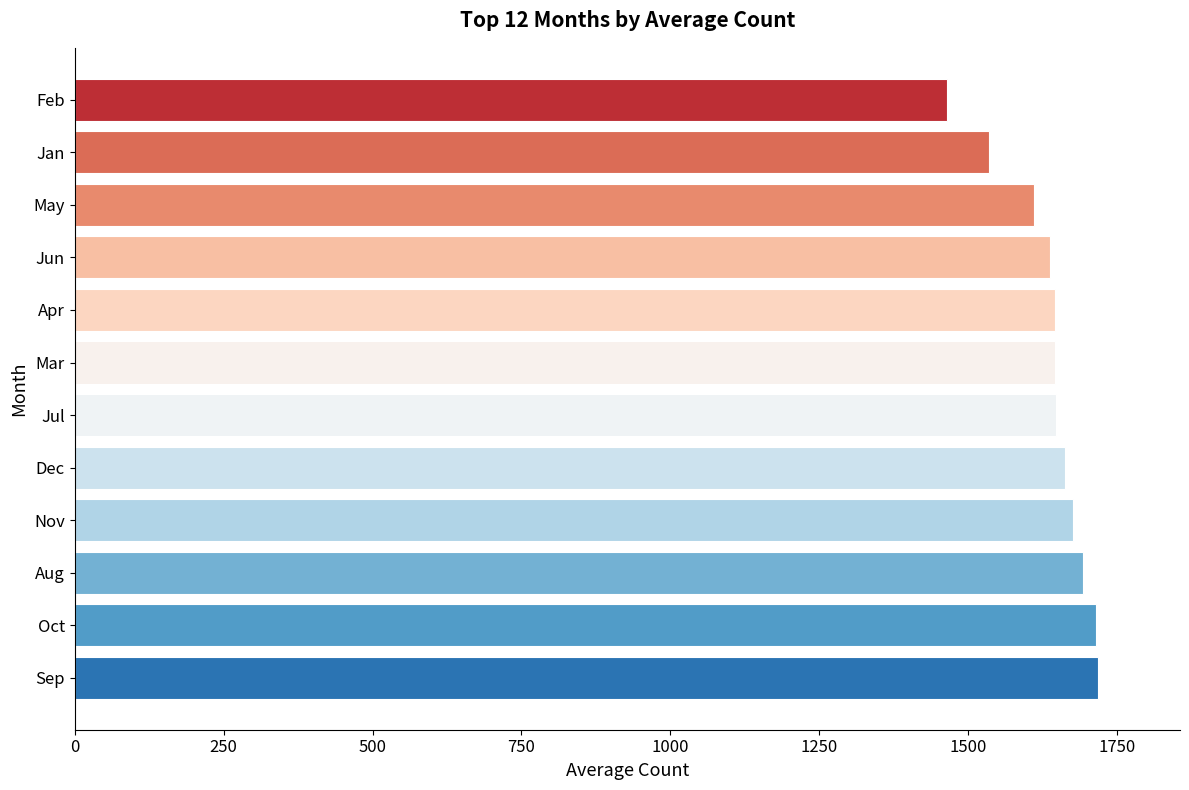

What is the approximate value at May, to the nearest 10?

1610